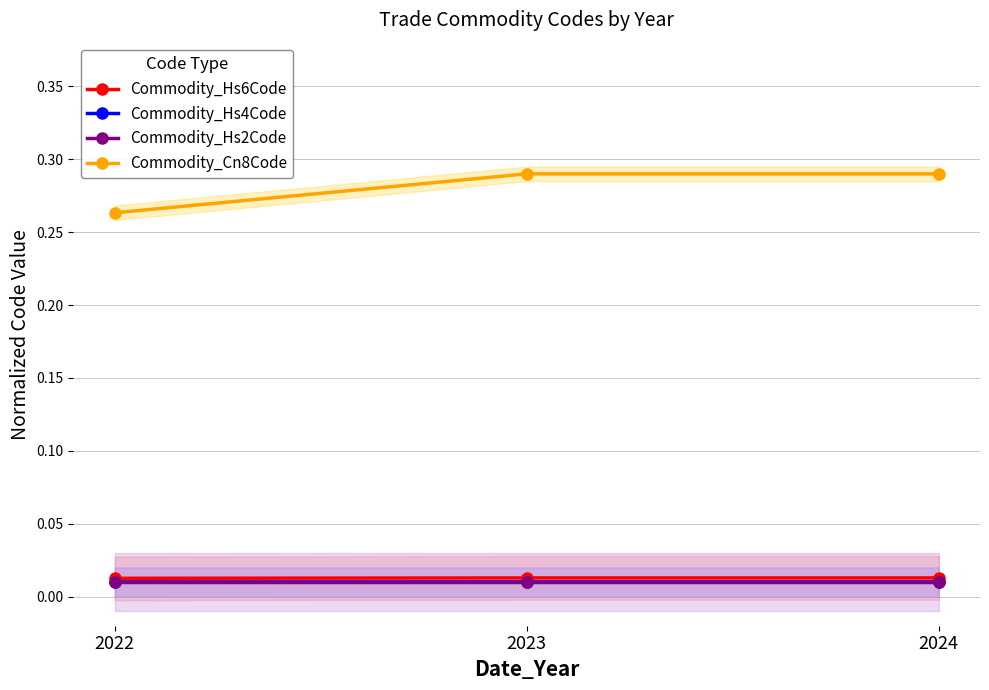

Is it true that Commodity_Cn8Code equals 0.3 at 2024?

True